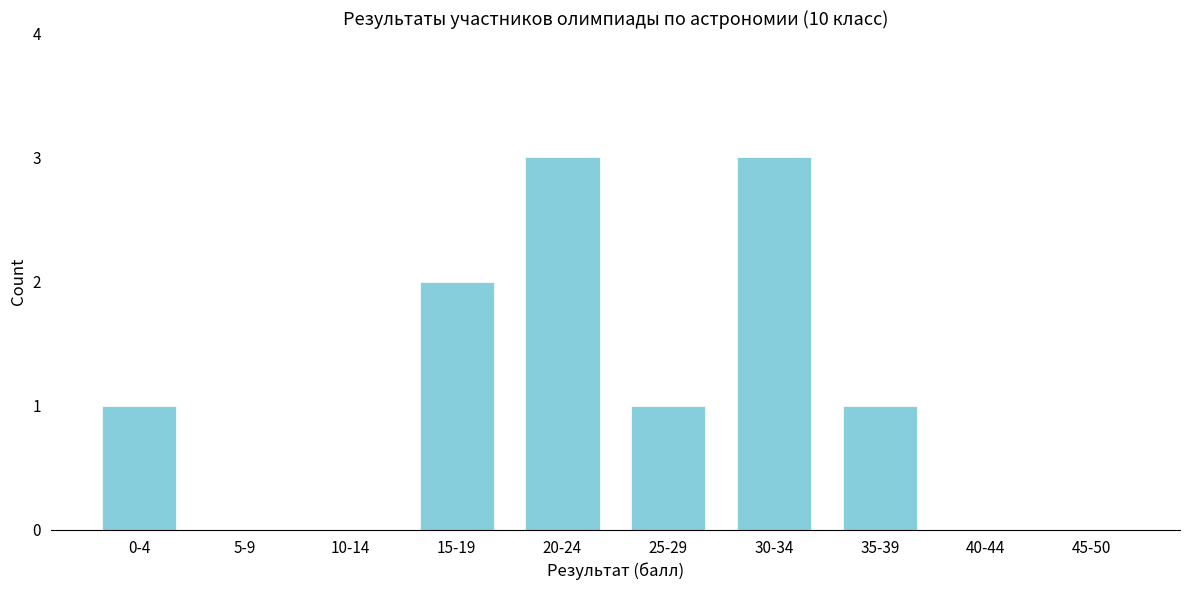

Reading left to right, list all the values displayed in this chart.

0-4=1	5-9=0	10-14=0	15-19=2	20-24=3	25-29=1	30-34=3	35-39=1	40-44=0	45-50=0